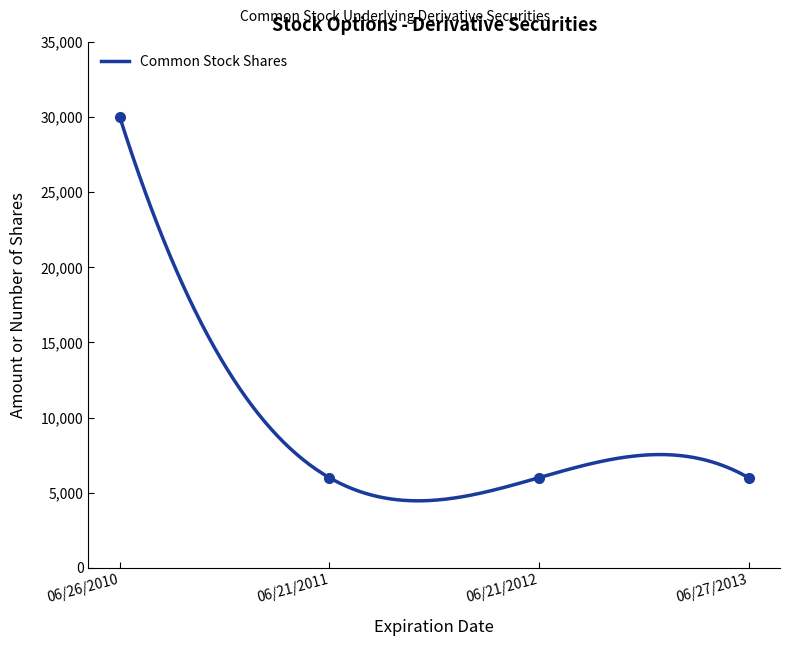

What is the smallest value displayed?

6000